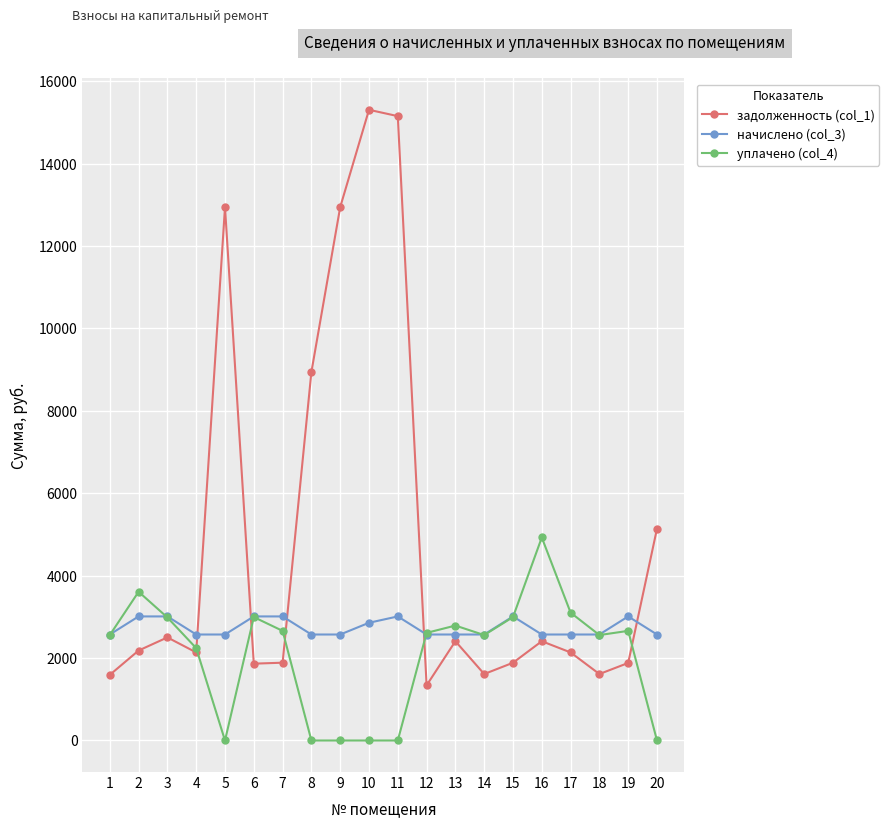

What value does the начислено (col_3) series have at 1?

2571.9